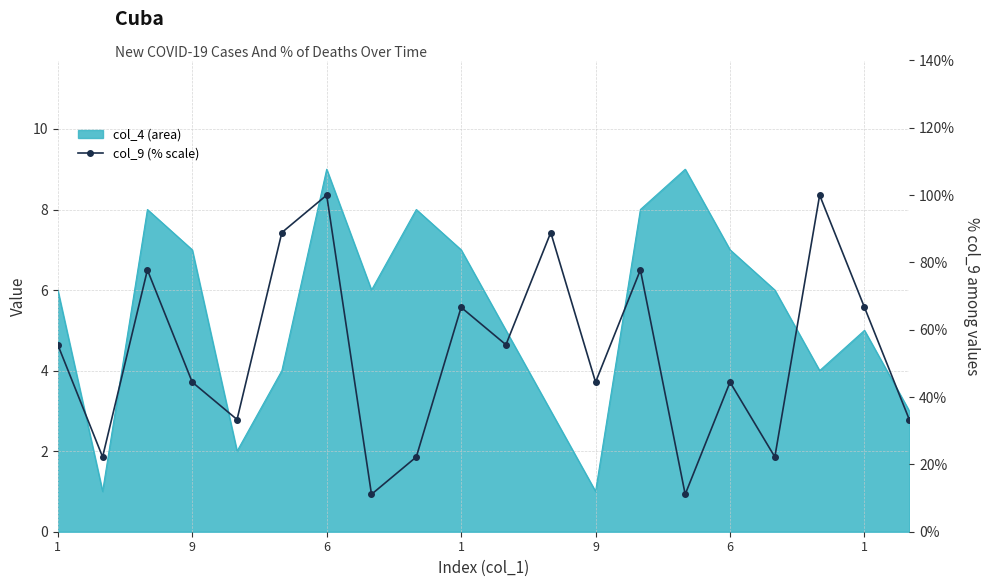

How many data points does each series have?

20